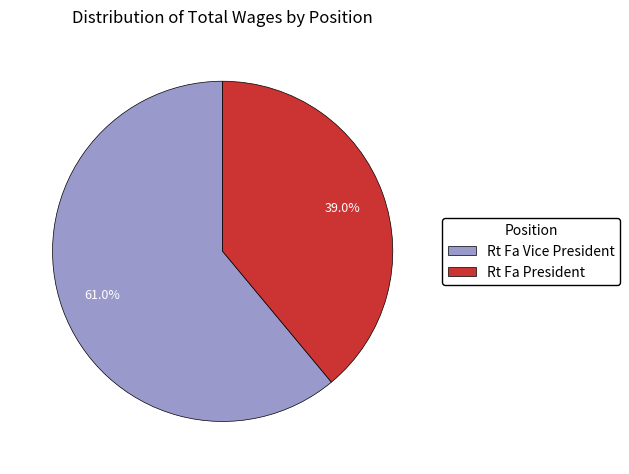

How many segments does this pie chart have?

2